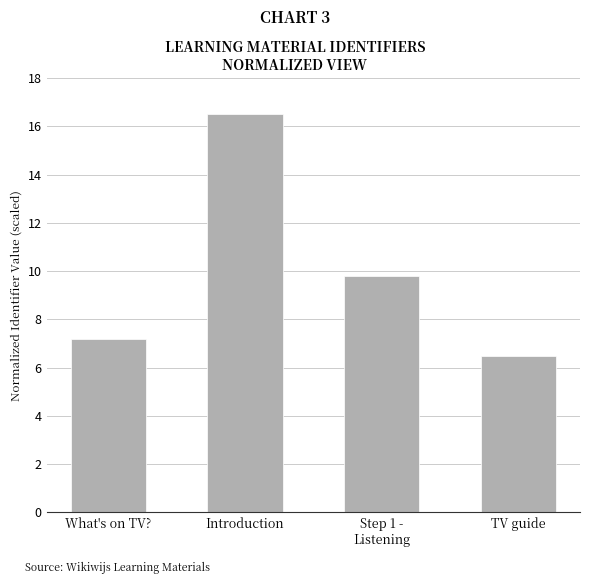

Is it true that the value at Introduction is 16.5?

True